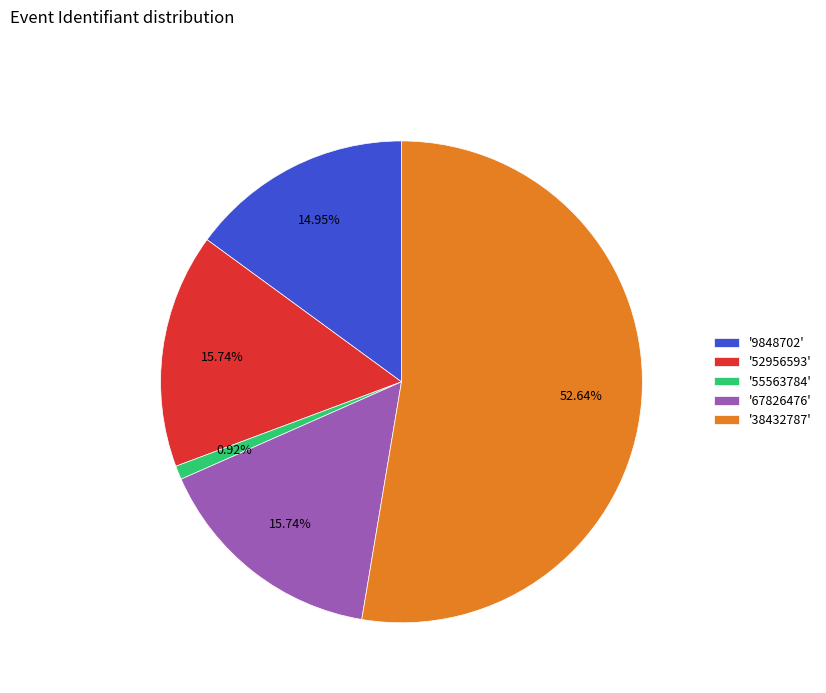

How many slices are in this pie chart?

5